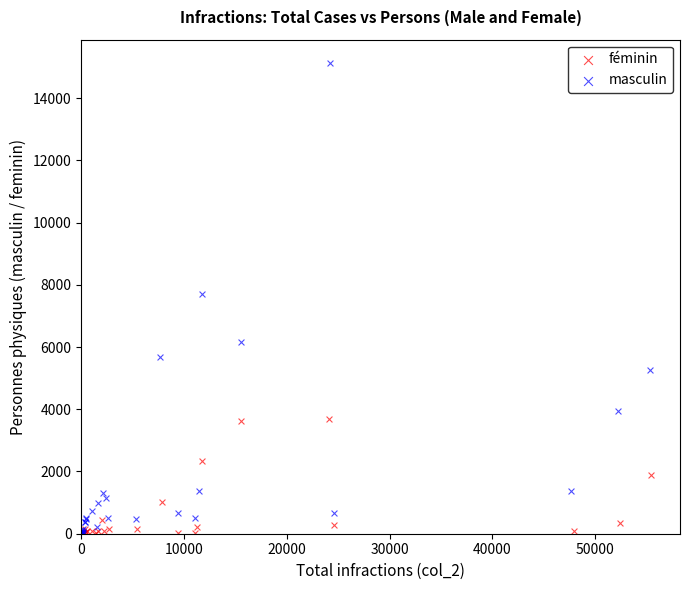

Which series contains the highest Y value?

masculin